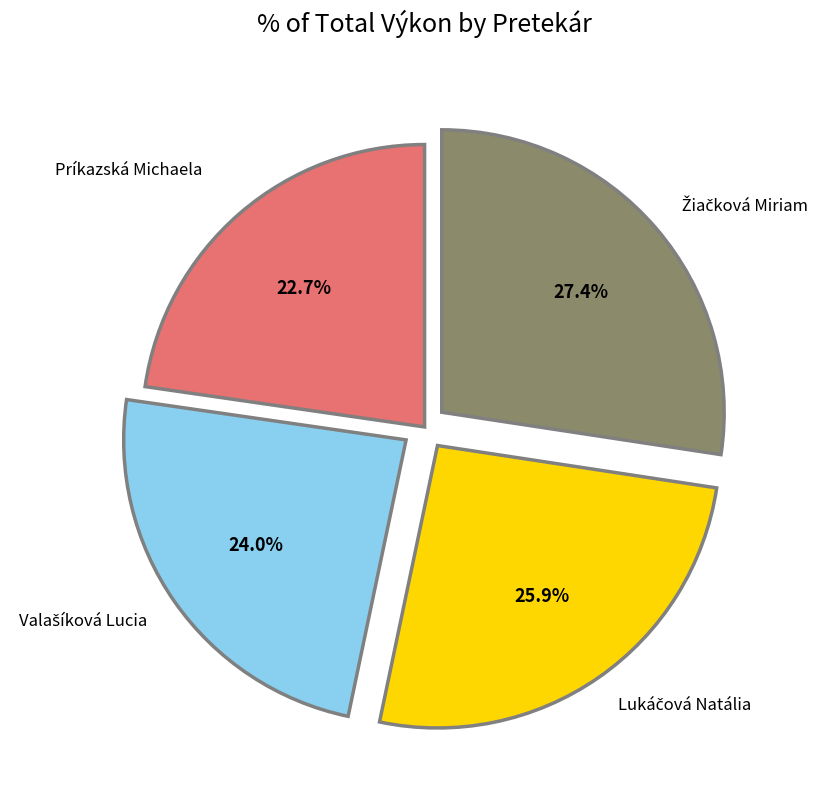

Is there a majority slice in this chart?

No